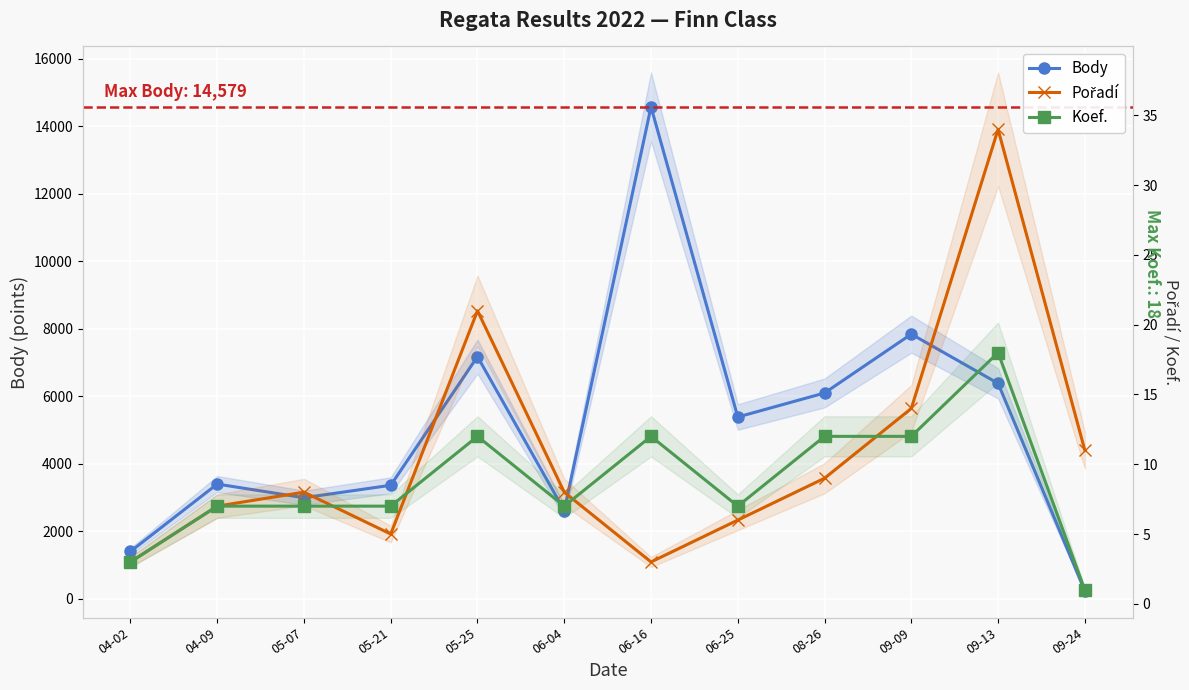

What is the label of the 9th point from the right?

05-21